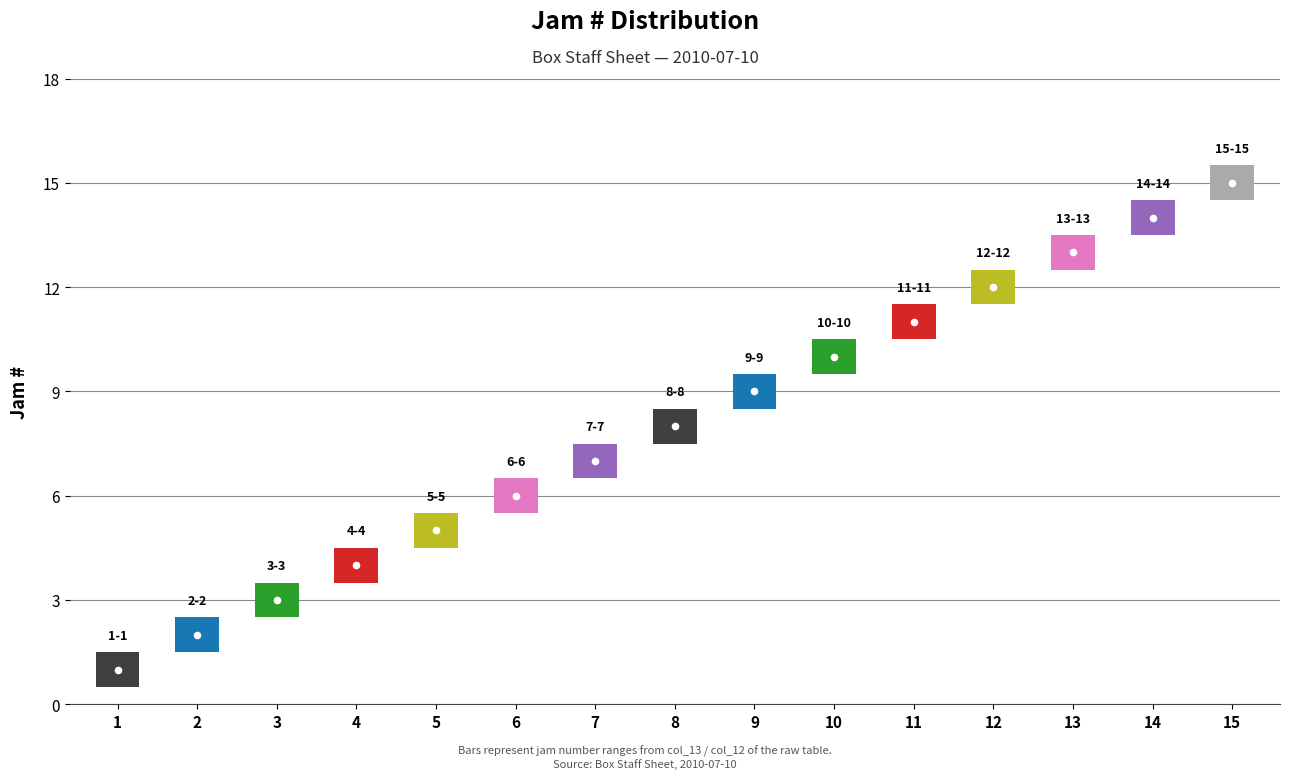

Are the bars grouped side by side (vs. stacked)?

No